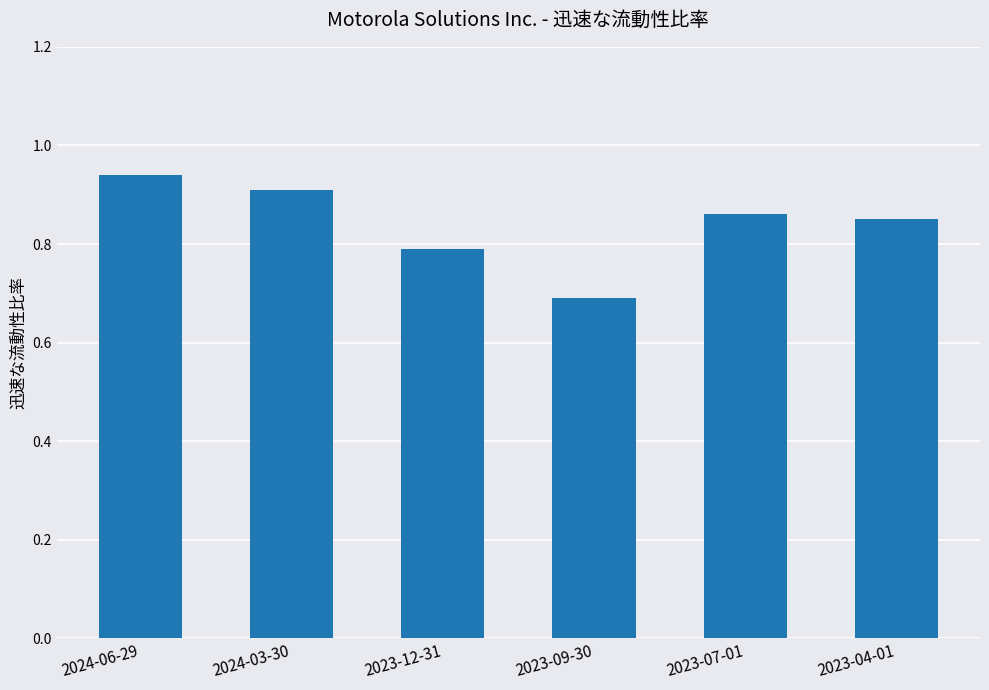

Count the values in the range 0 to 1.

6